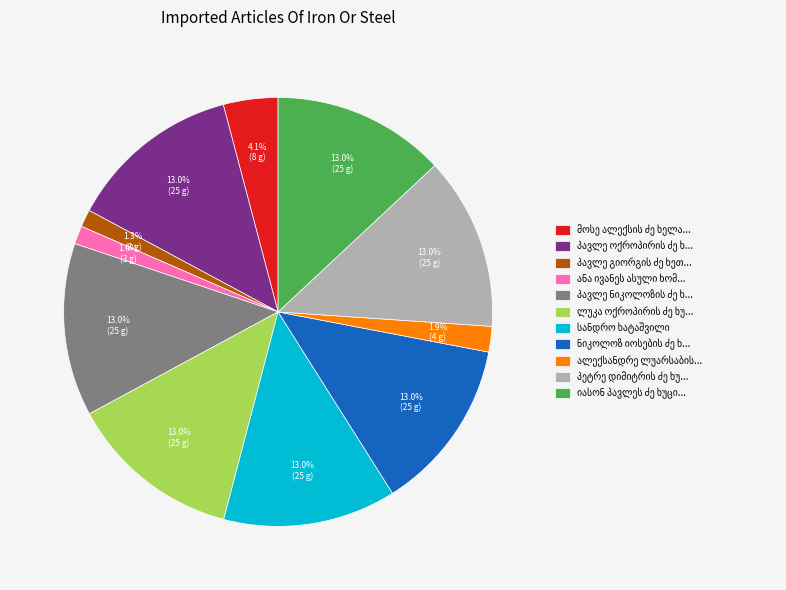

Does any single category account for the majority?

No